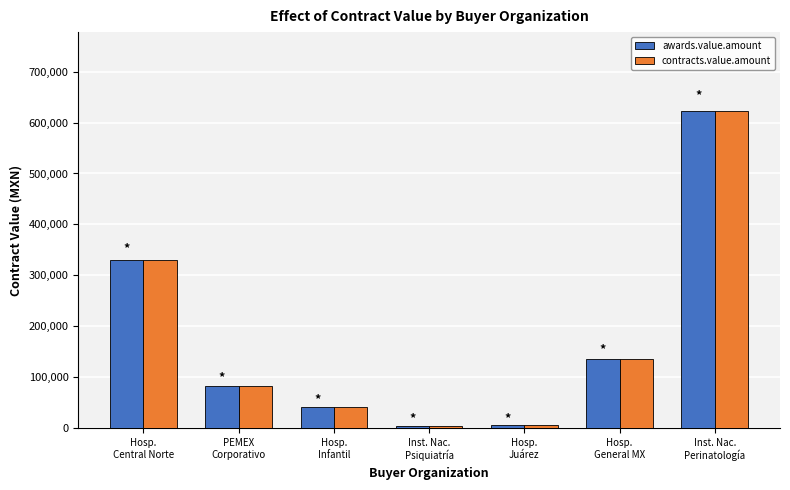

What is the difference between the second highest and second lowest values in the contracts.value.amount series?

323597.5